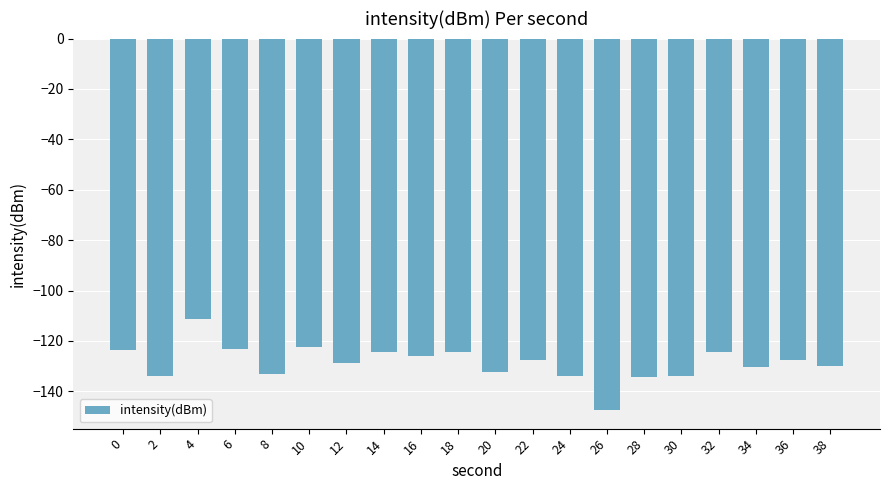

What value does the data have at 30?

-133.9